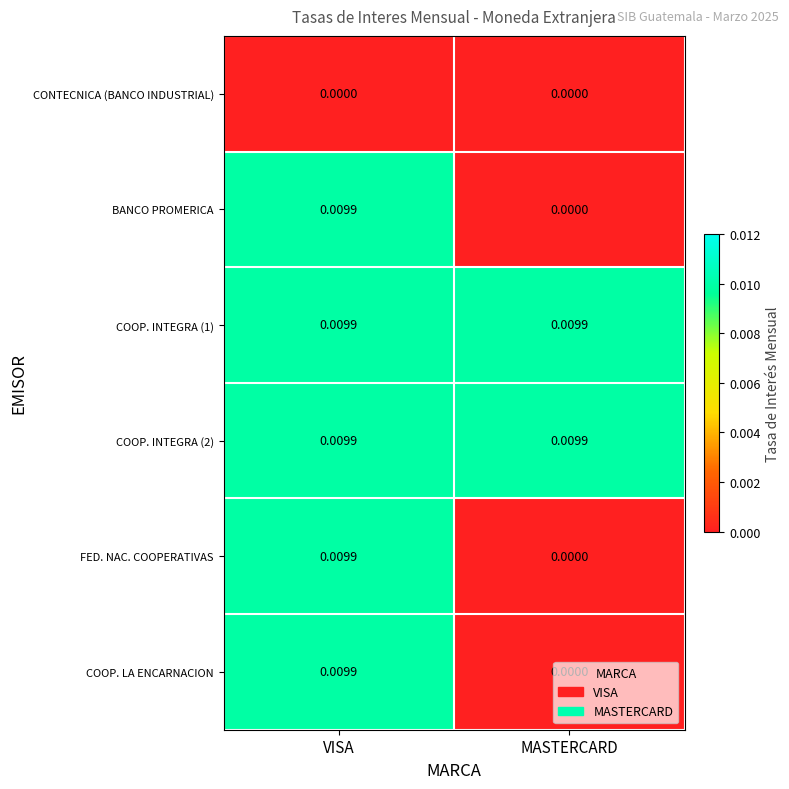

Which category has the lowest value in the COOP. LA ENCARNACION series?

MASTERCARD